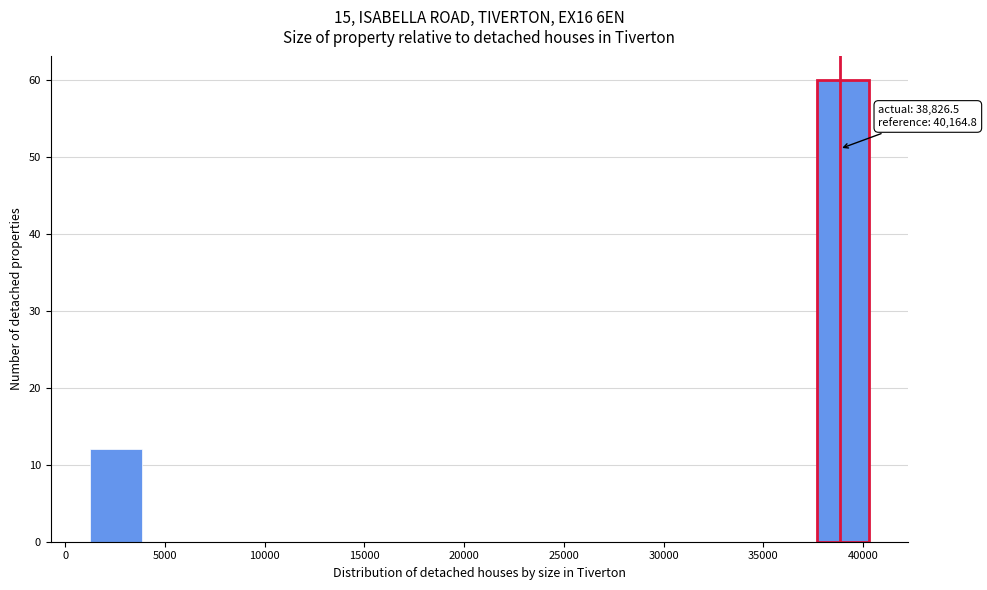

Which range on the x-axis has the tallest bar?

37500 to 40500